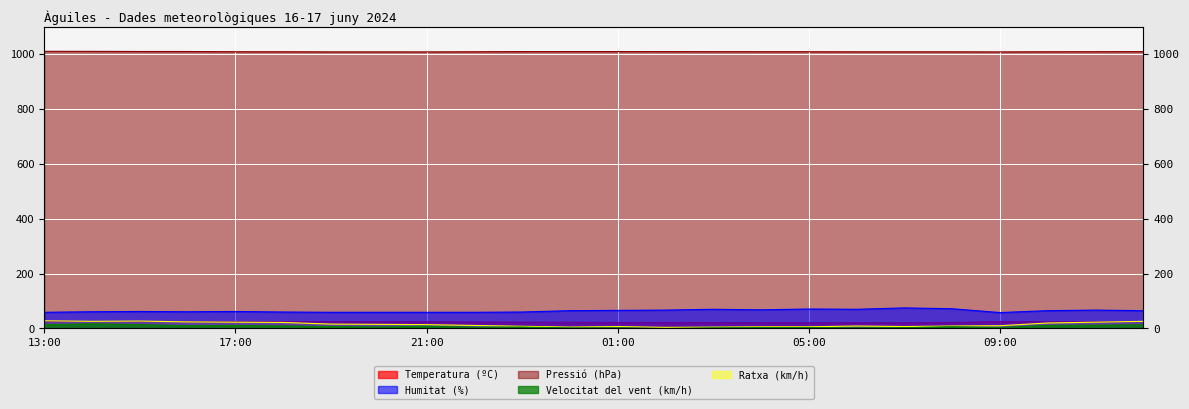

What is the sum of the Velocitat del vent (km/h) values at 03:00 and 19:00?

9.0